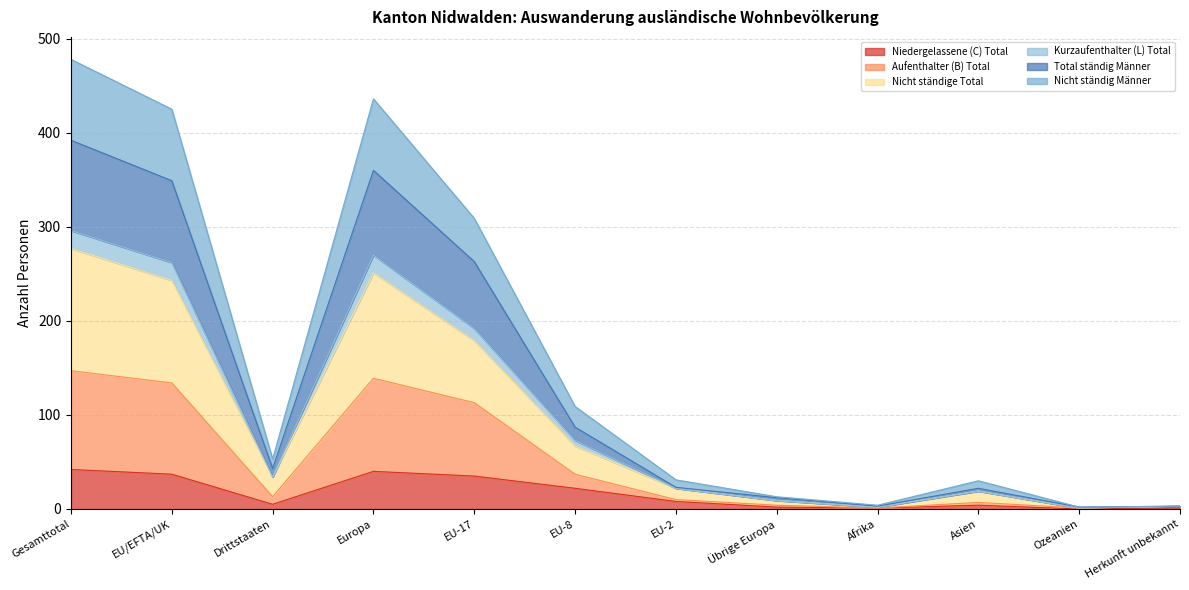

What is the highest value of the Niedergelassene (C) Total series?

42